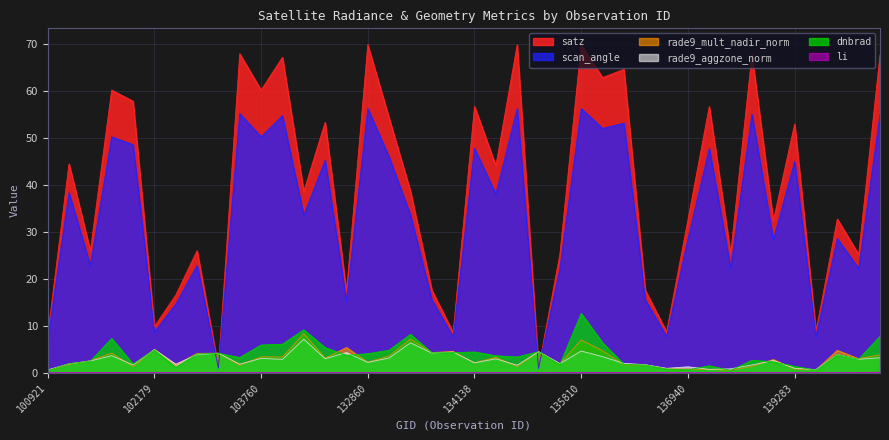

What is the greatest value displayed?

69.9